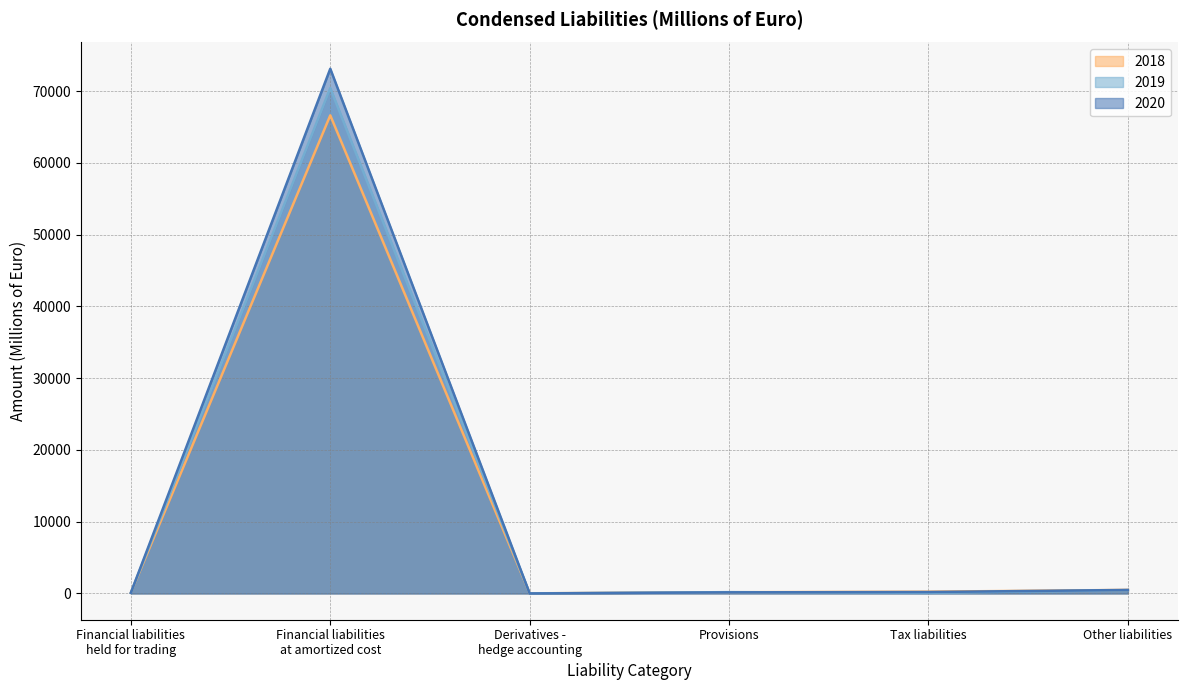

Rank the series by their maximum value, from lowest to highest.

2018, 2019, 2020